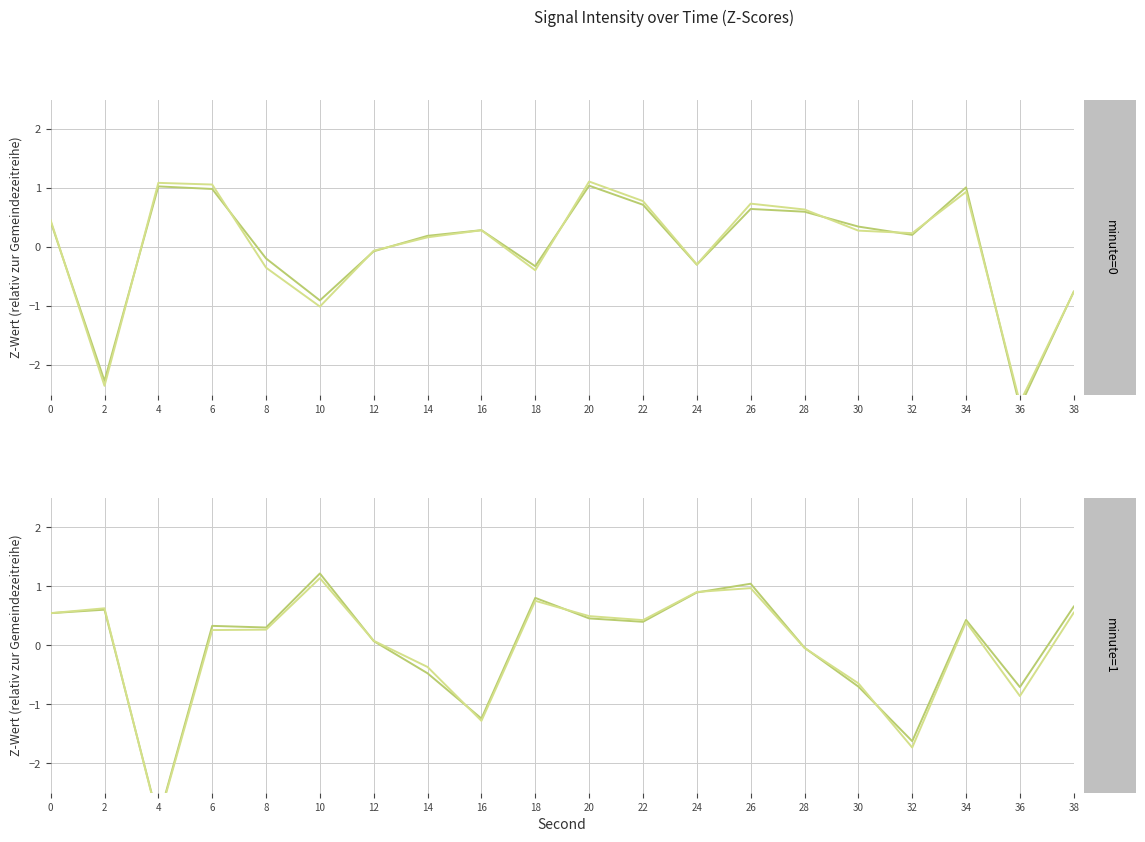

True or false: intensity(dBm) minute=1 (b) has a value of 0.8 at 0.

False